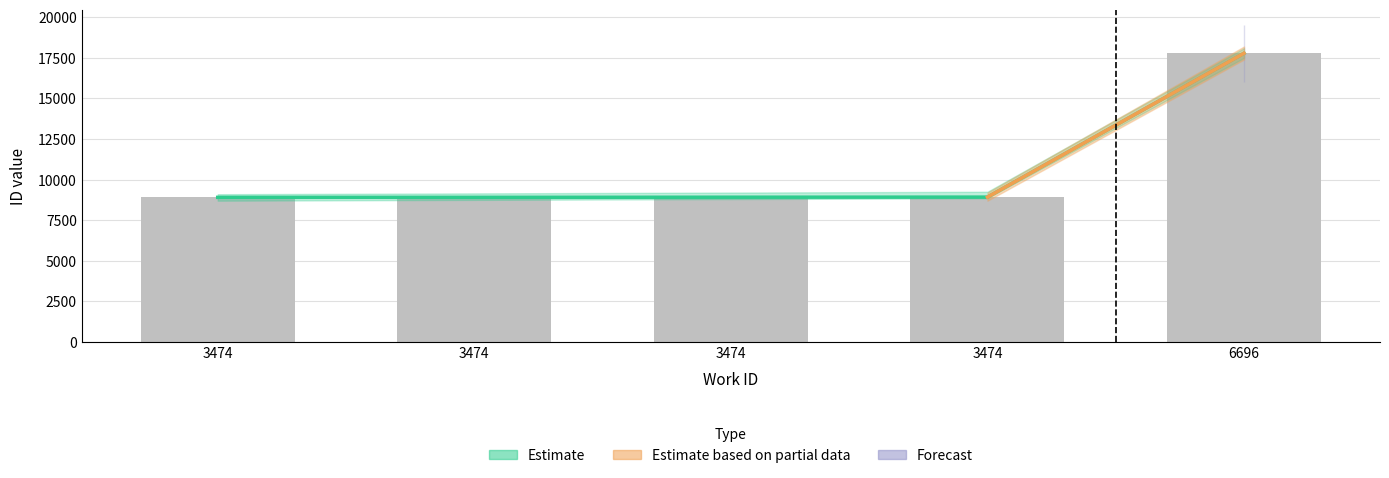

What is the change in value from 3474 to 3474?

+9